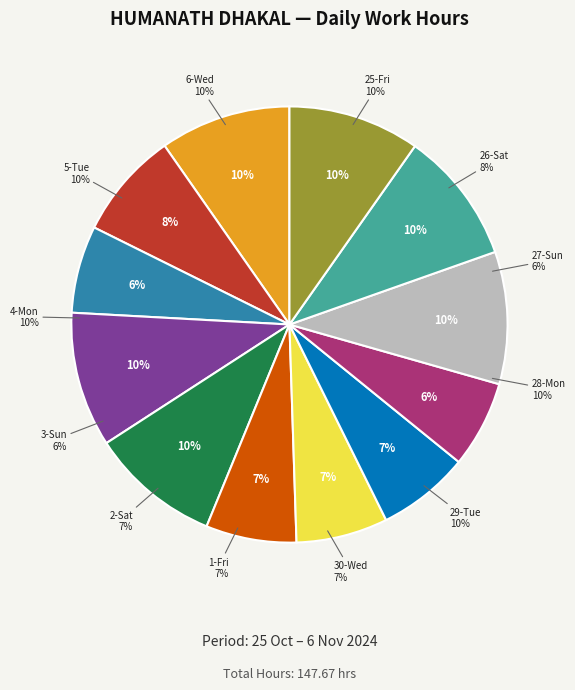

What percentage is NOT represented by 1-Fri?

93.2%